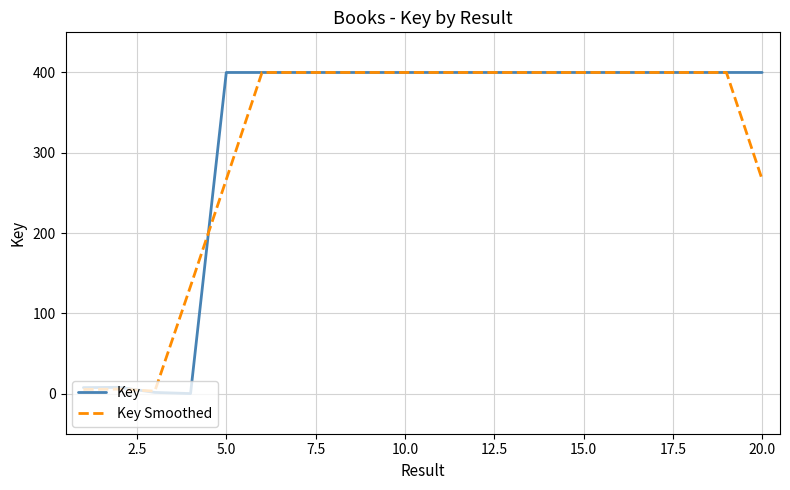

What is the highest value of the Key series?

400.0